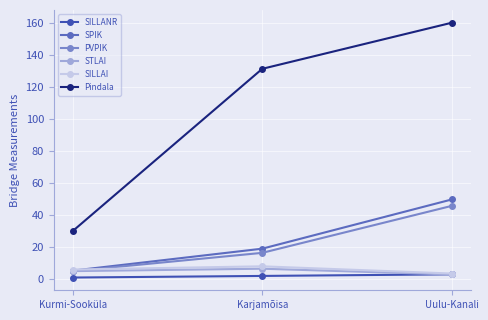

What is the label of the 2nd point from the left?

Karjamõisa